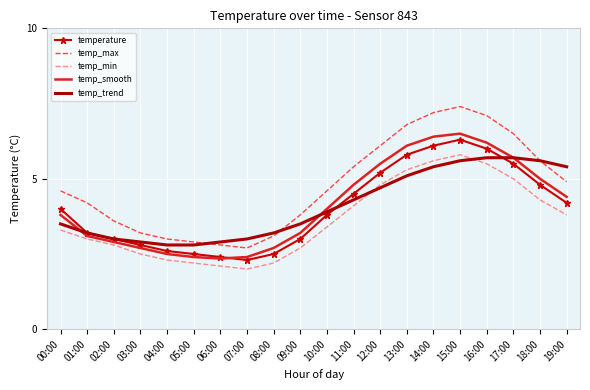

At which category does the chart reach its minimum across all series?

07:00